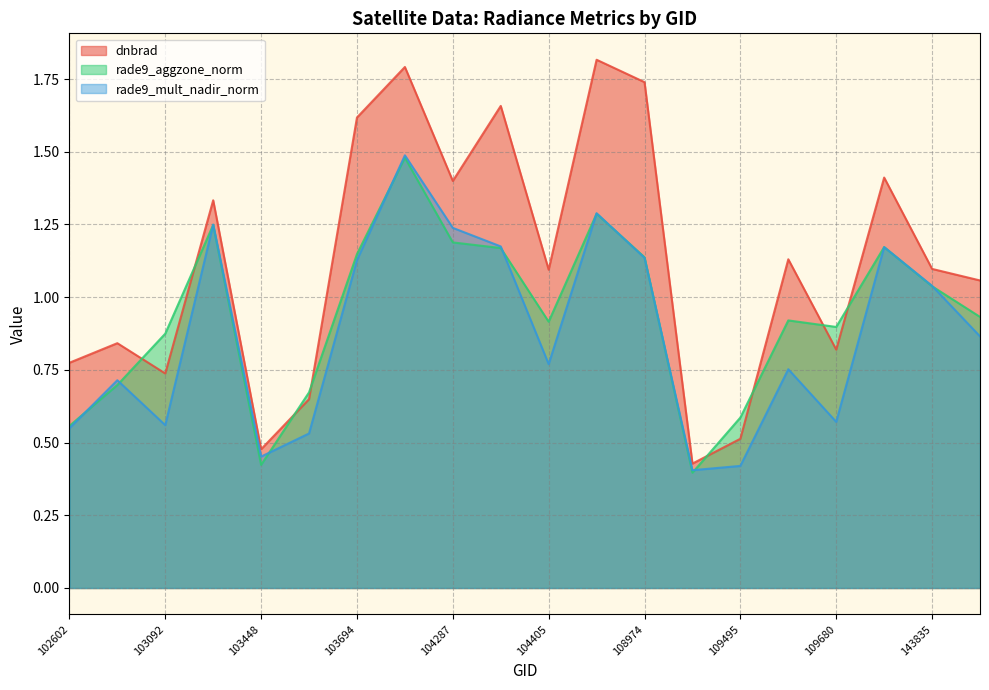

Reading left to right, what are all the values shown in this chart?

dnbrad: 102602=0.8	102845=0.8	103092=0.7	103330=1.3	103448=0.5	103566=0.6	103694=1.6	103928=1.8	104287=1.4	104397=1.7	104405=1.1	104522=1.8	108974=1.7	109320=0.4	109495=0.5	109669=1.1	109680=0.8	115818=1.4	143835=1.1	144028=1.1
rade9_aggzone_norm: 102602=0.6	102845=0.7	103092=0.9	103330=1.2	103448=0.4	103566=0.7	103694=1.1	103928=1.5	104287=1.2	104397=1.2	104405=0.9	104522=1.3	108974=1.1	109320=0.4	109495=0.6	109669=0.9	109680=0.9	115818=1.2	143835=1.0	144028=0.9
rade9_mult_nadir_norm: 102602=0.5	102845=0.7	103092=0.6	103330=1.2	103448=0.5	103566=0.5	103694=1.1	103928=1.5	104287=1.2	104397=1.2	104405=0.8	104522=1.3	108974=1.1	109320=0.4	109495=0.4	109669=0.8	109680=0.6	115818=1.2	143835=1.0	144028=0.9